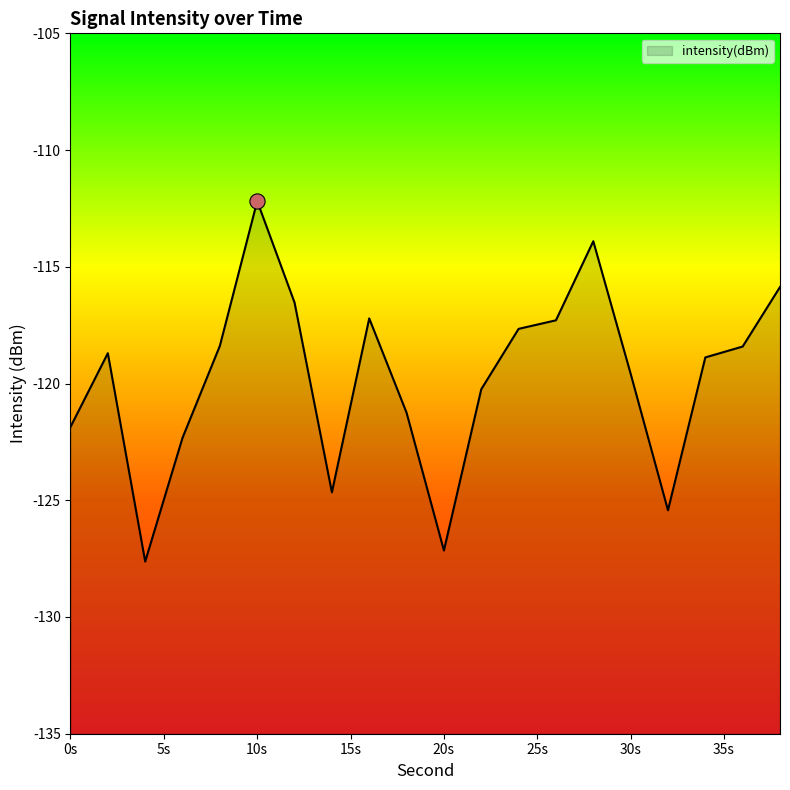

What is the change in value from 8 to 20?

-8.8